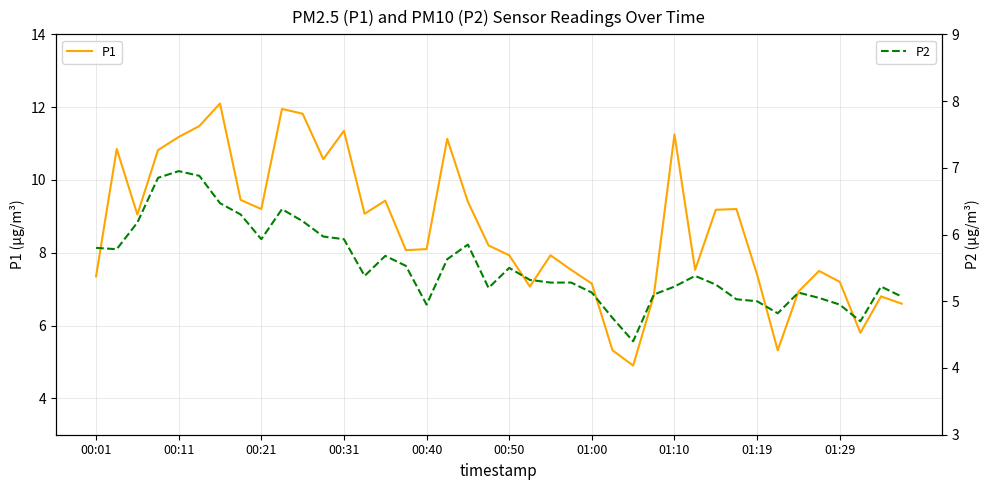

What is the lowest value of the P1 series?

4.9